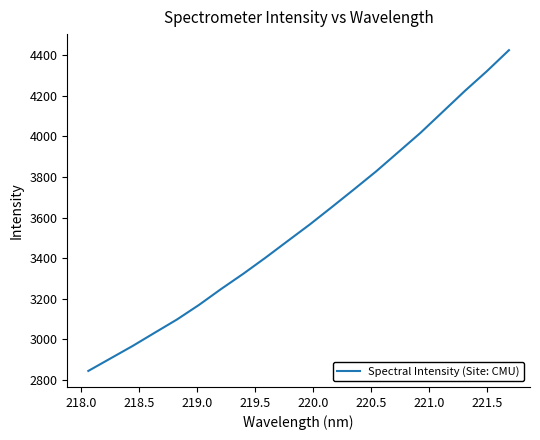

What is the smallest value displayed?

2844.5